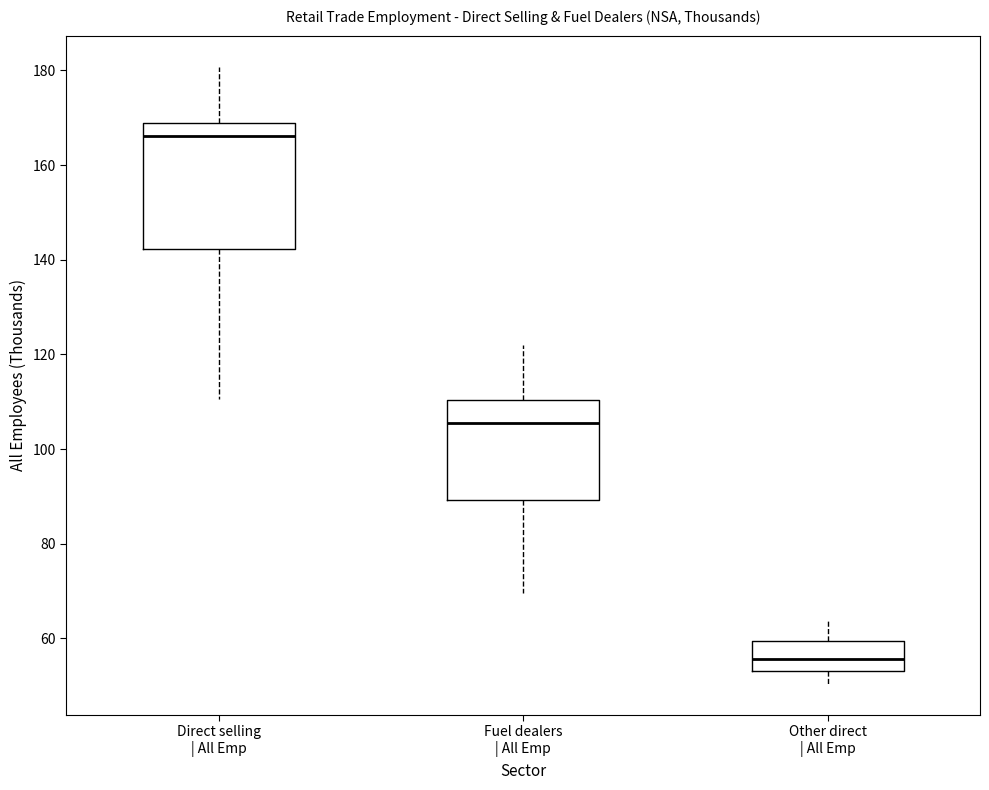

Where is the lower edge of the box for Other direct | All Emp on the y-axis? The values are not printed on the chart, so give them approximately, as read against the axis.

54